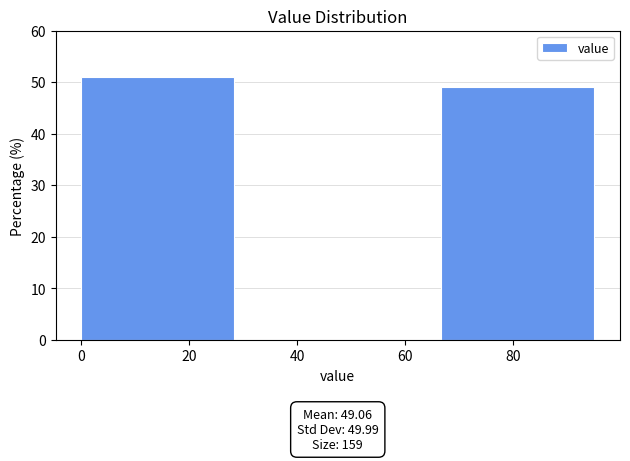

Over which range of the x-axis is the bar tallest?

0 to 34